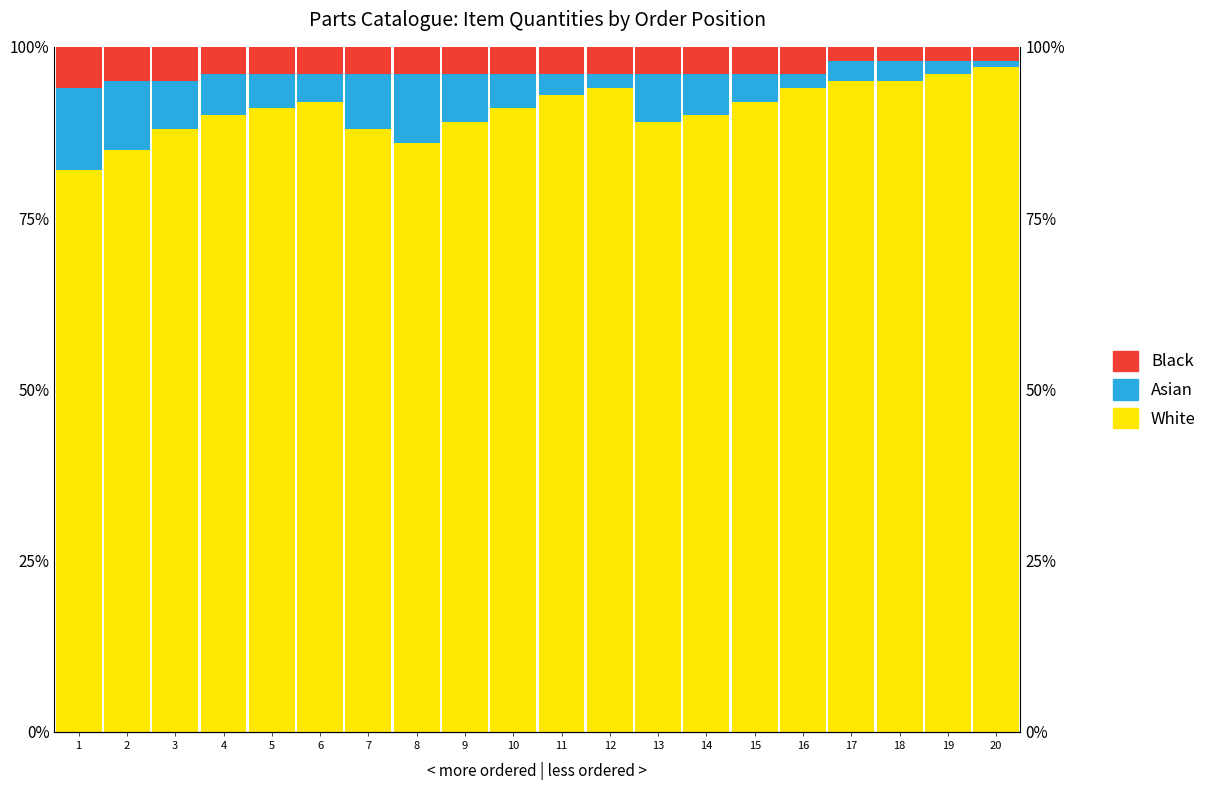

Are the bars horizontal?

No